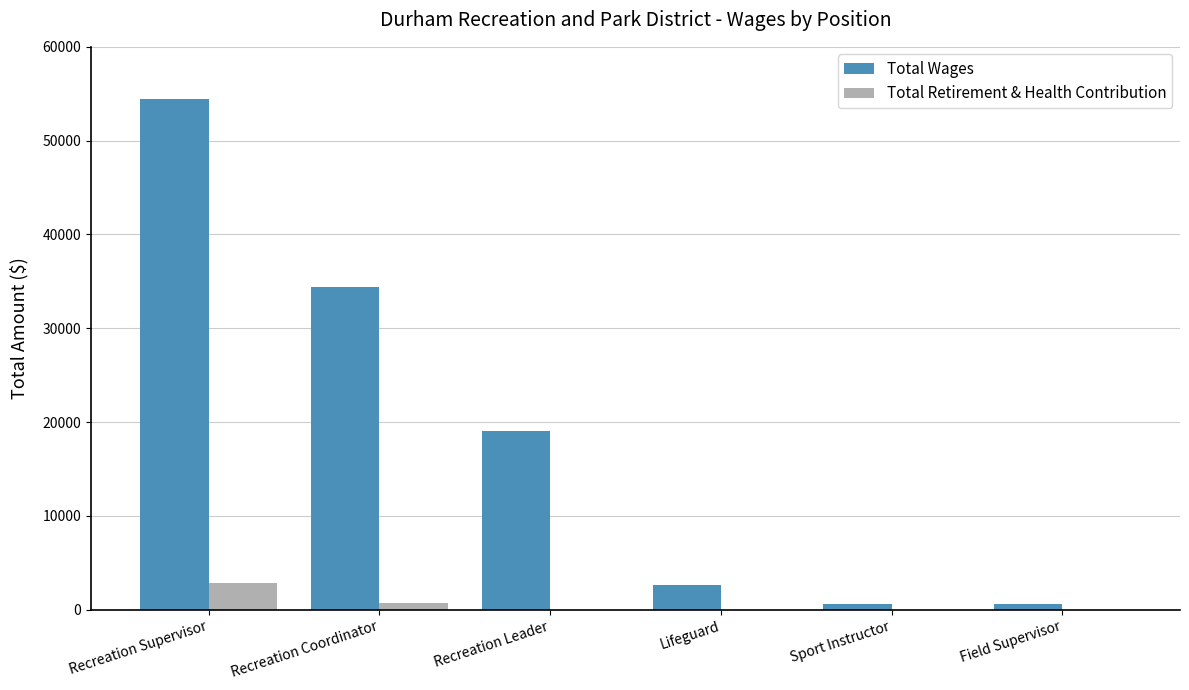

Between Recreation Coordinator and Sport Instructor, which series saw the biggest shift?

Total Wages